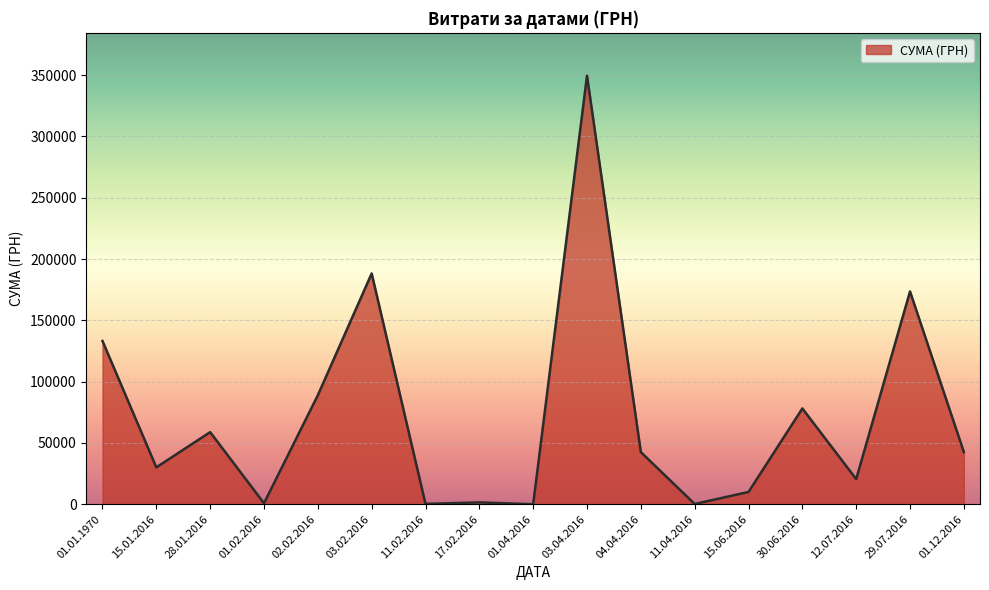

Where is the first local maximum?

28.01.2016